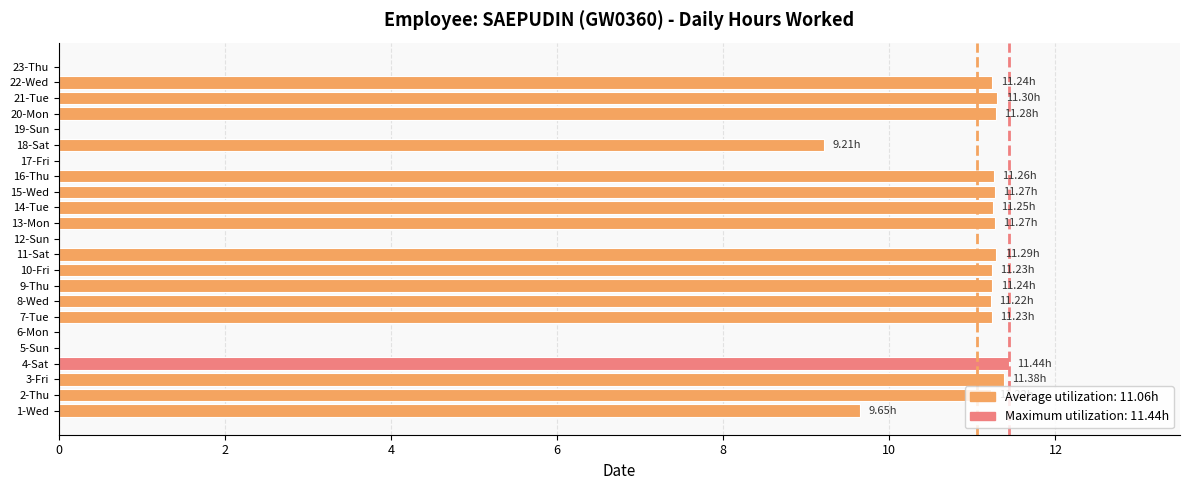

Approximately how many times larger is the value at 10-Fri compared to 3-Fri?

1.0